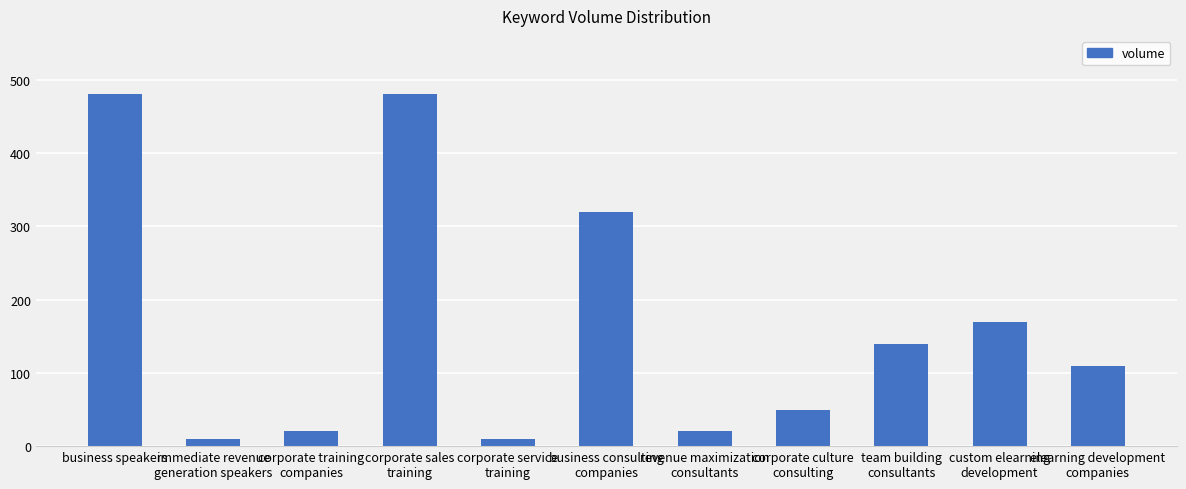

What is the label of the 8th bar from the left?

corporate culture
consulting